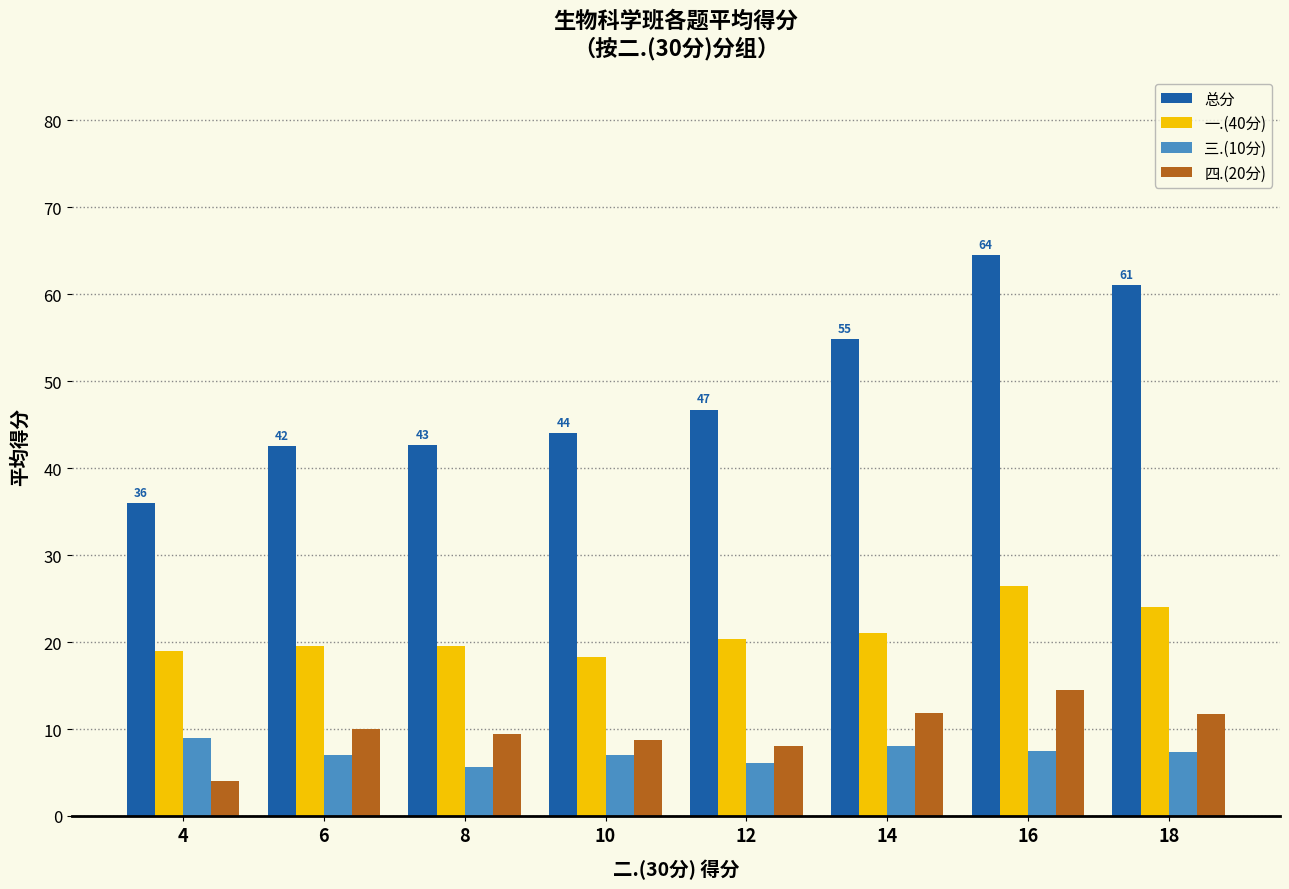

The 一.(40分) series shows 28.4 at 4. True or false?

False